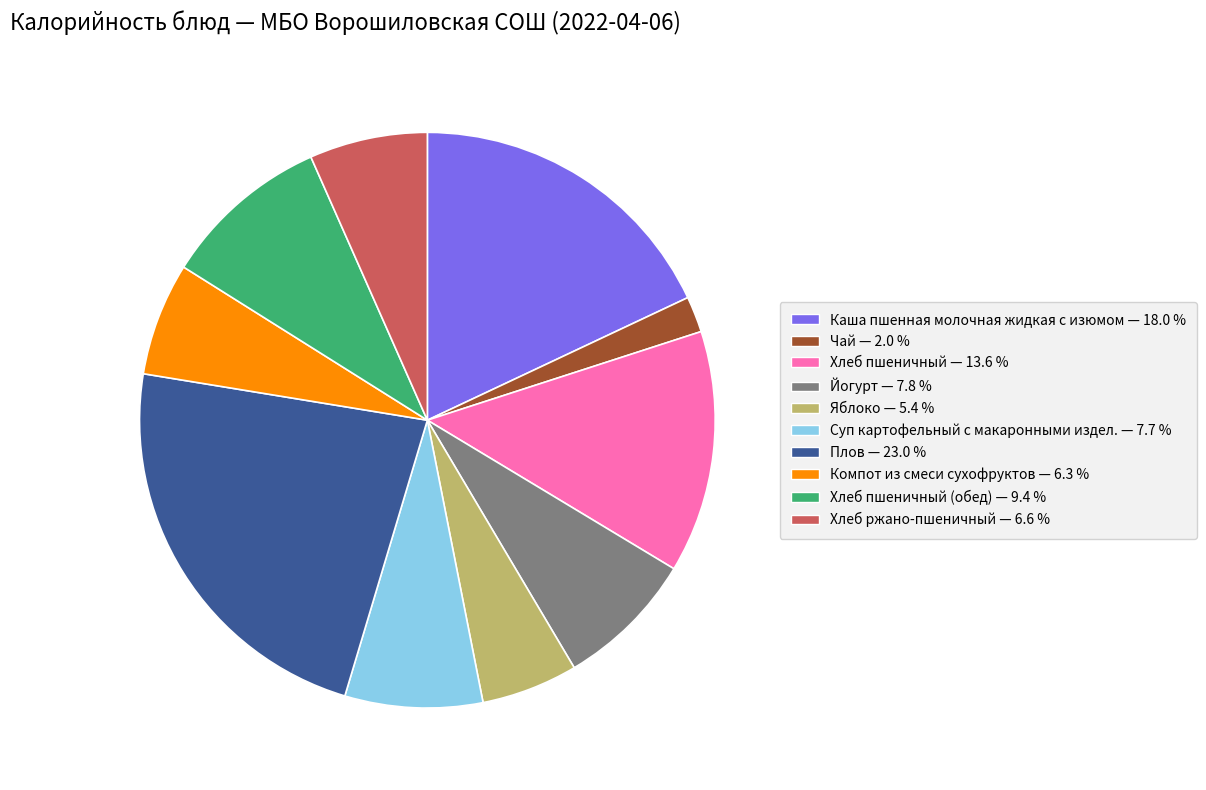

Is there a majority slice in this chart?

No